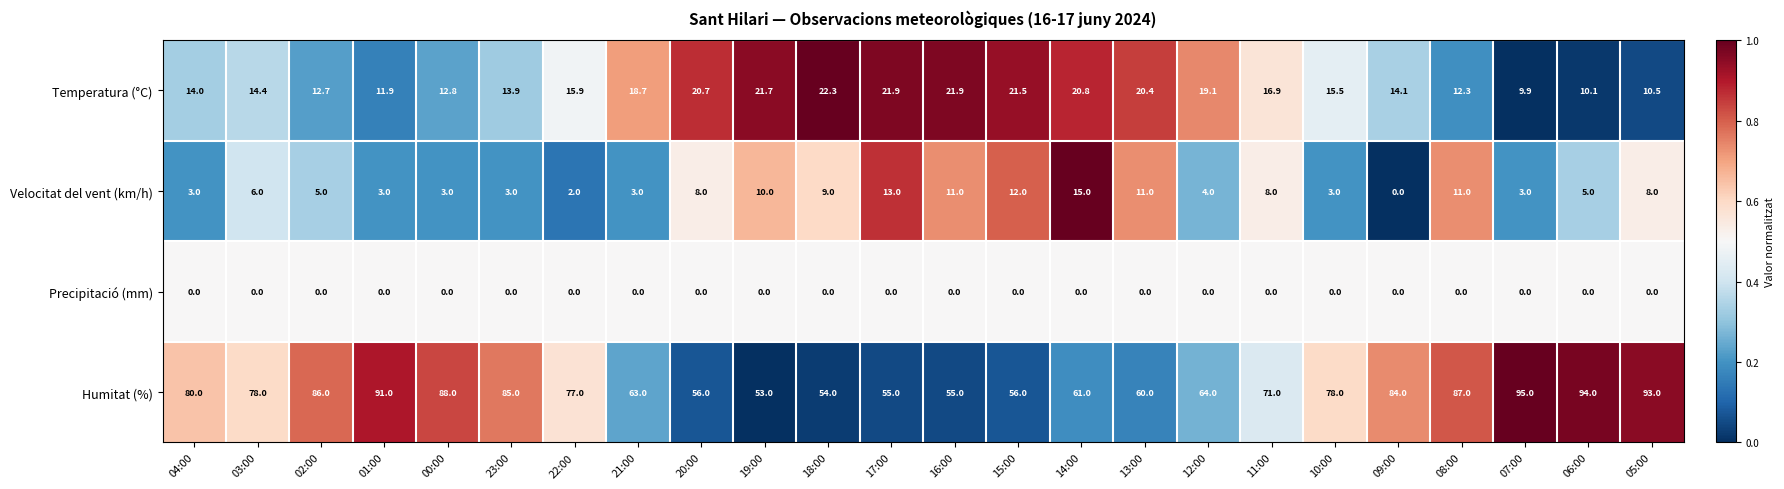

What value does the Temperatura (°C) series have at 22:00?

15.9